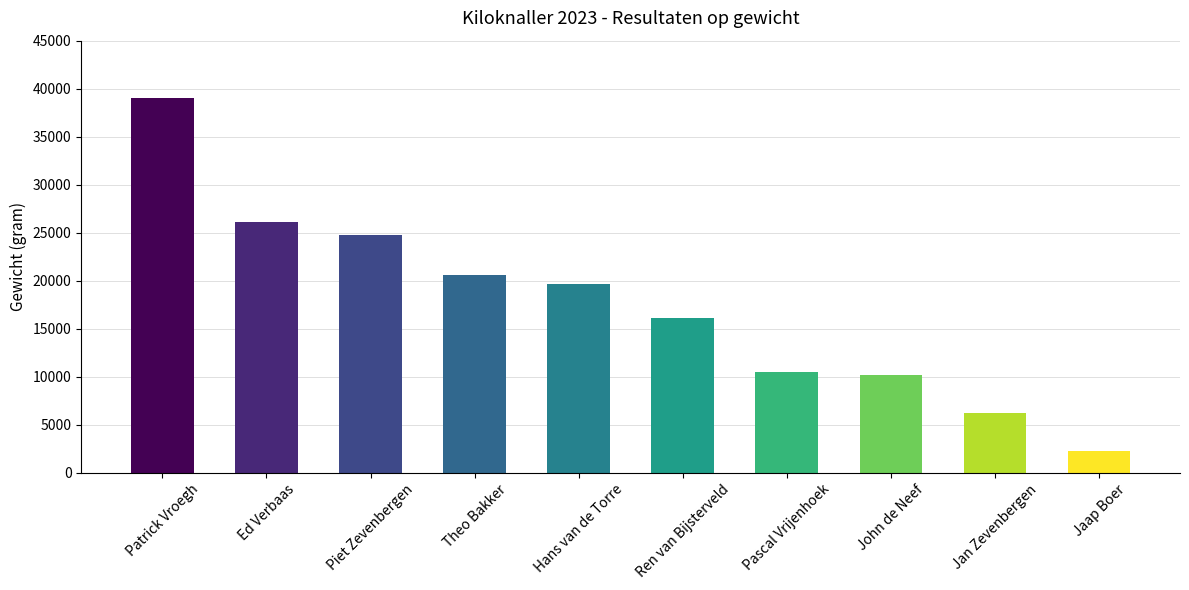

What is the difference between the maximum and second lowest values?

32830